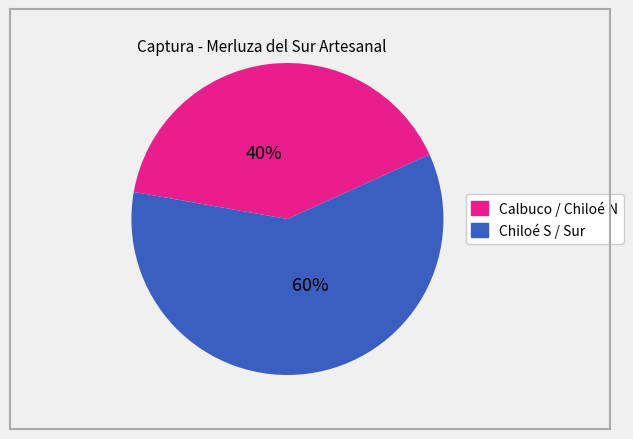

Is there a majority slice in this chart?

Yes